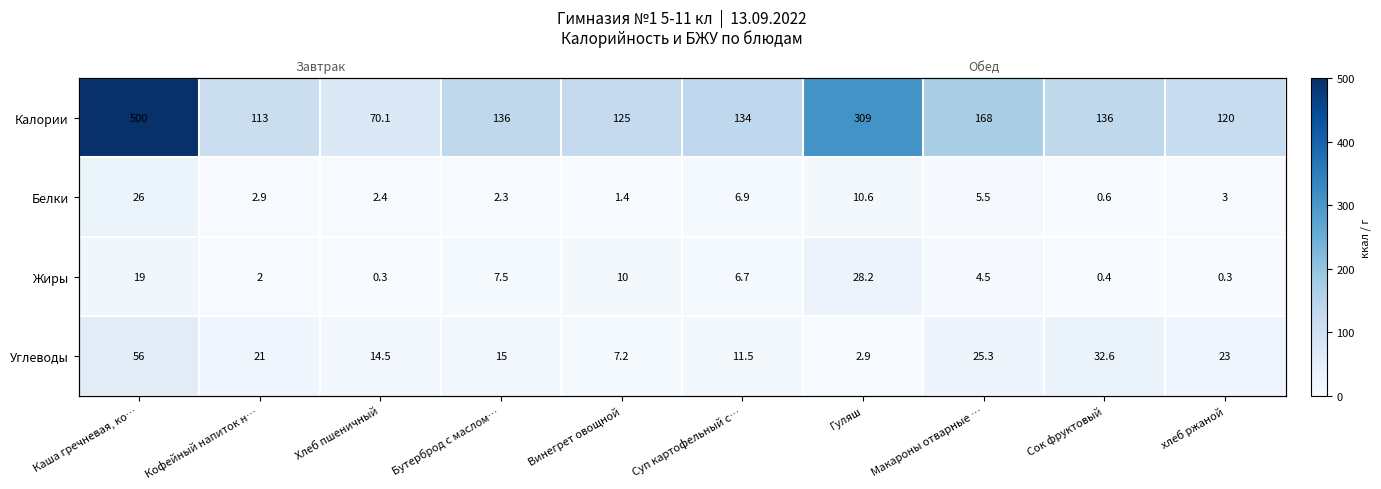

At how many categories does at least one series exceed 272?

2